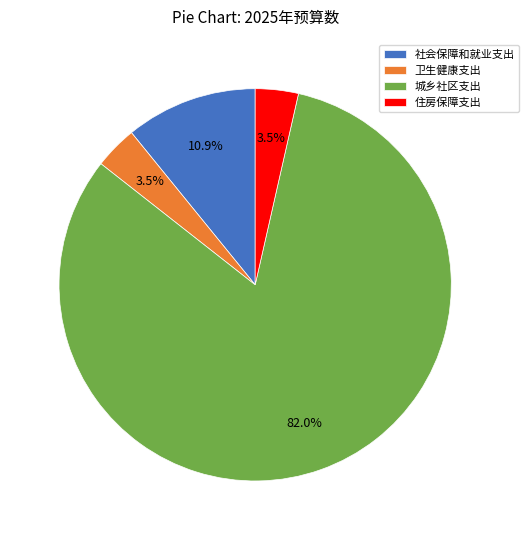

What is the largest slice in the pie chart?

城乡社区支出